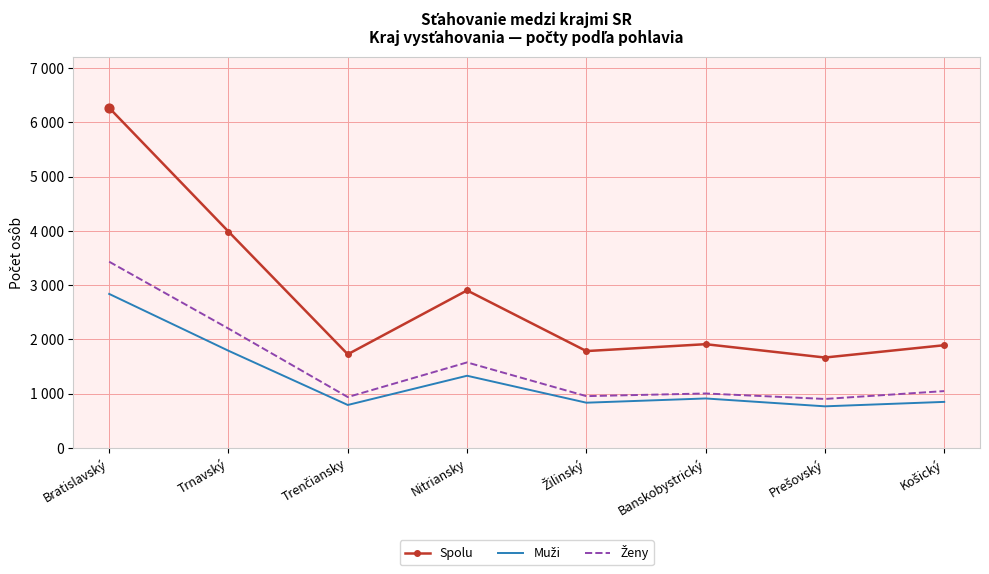

At how many categories does at least one series exceed 1350?

8